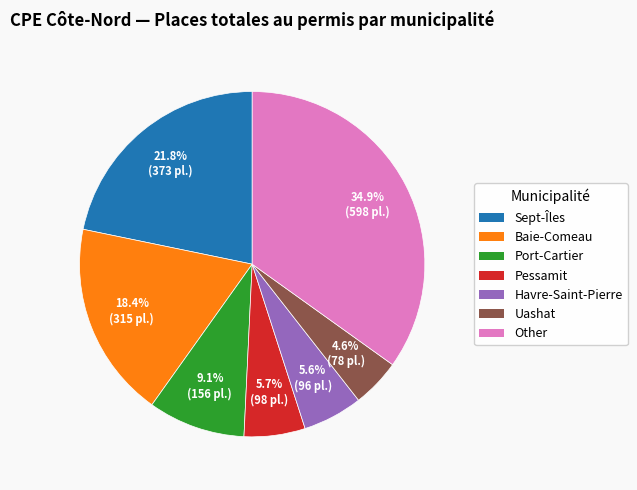

How many segments does this pie chart have?

7